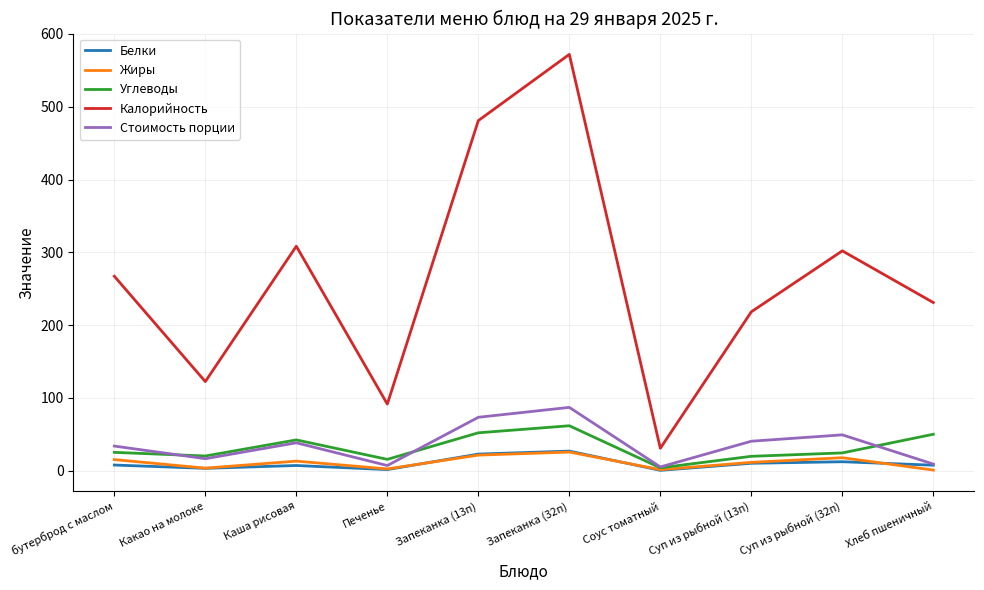

True or false: Калорийность and Стоимость порции intersect in this chart.

False